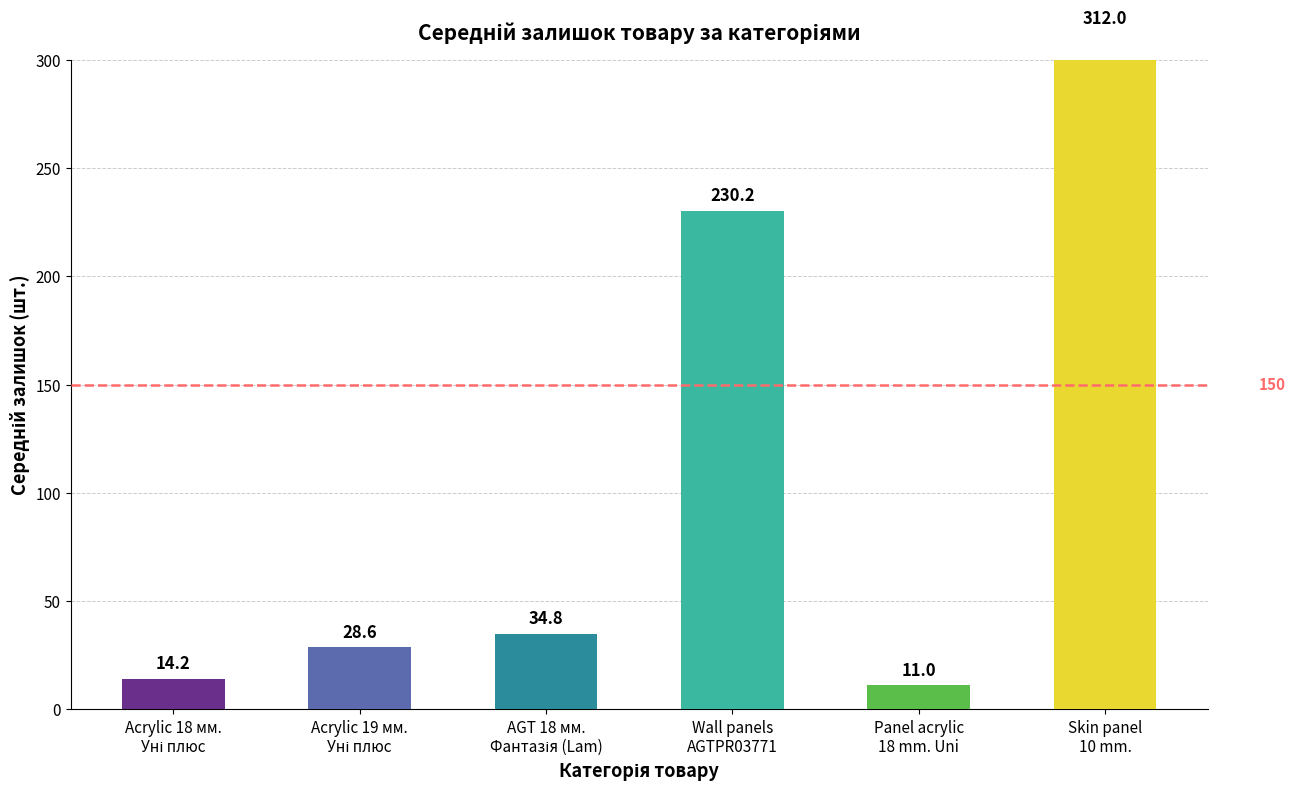

How many series are shown in this chart?

1